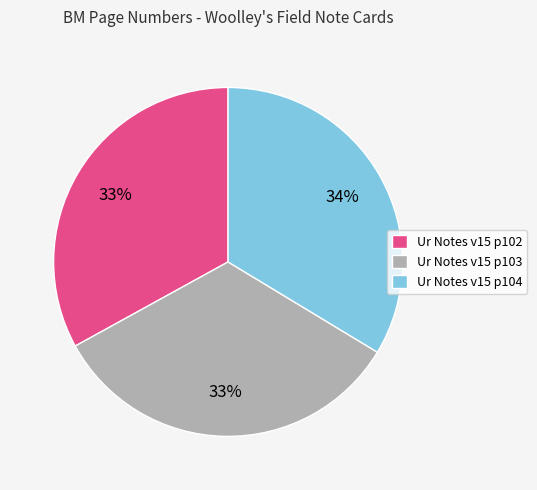

Does Ur Notes v15 p102 account for over 50% of the chart?

No